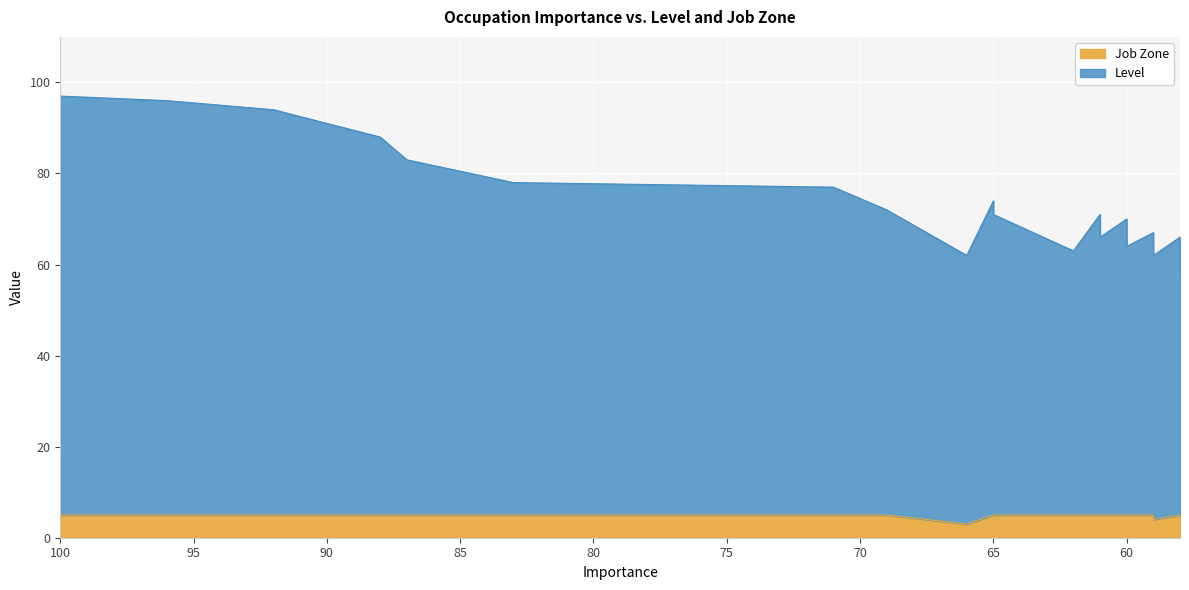

Rank the series by their maximum value, from highest to lowest.

Level, Job Zone